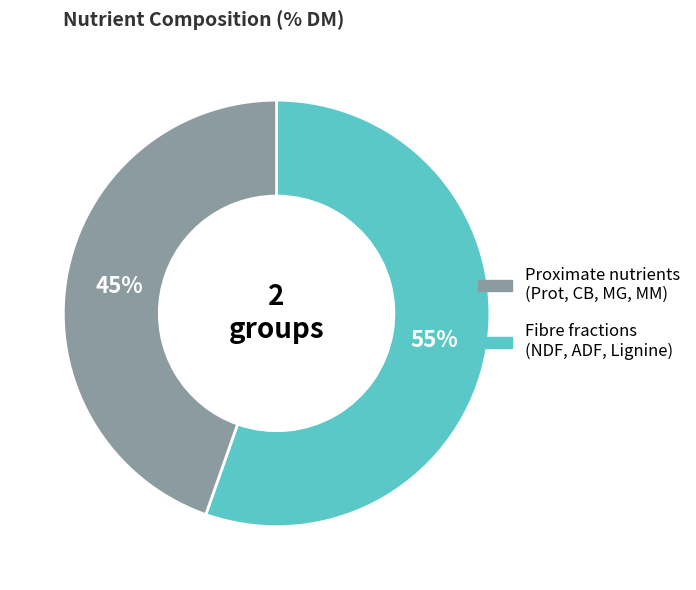

To the nearest percent, what is the average slice percentage?

50%